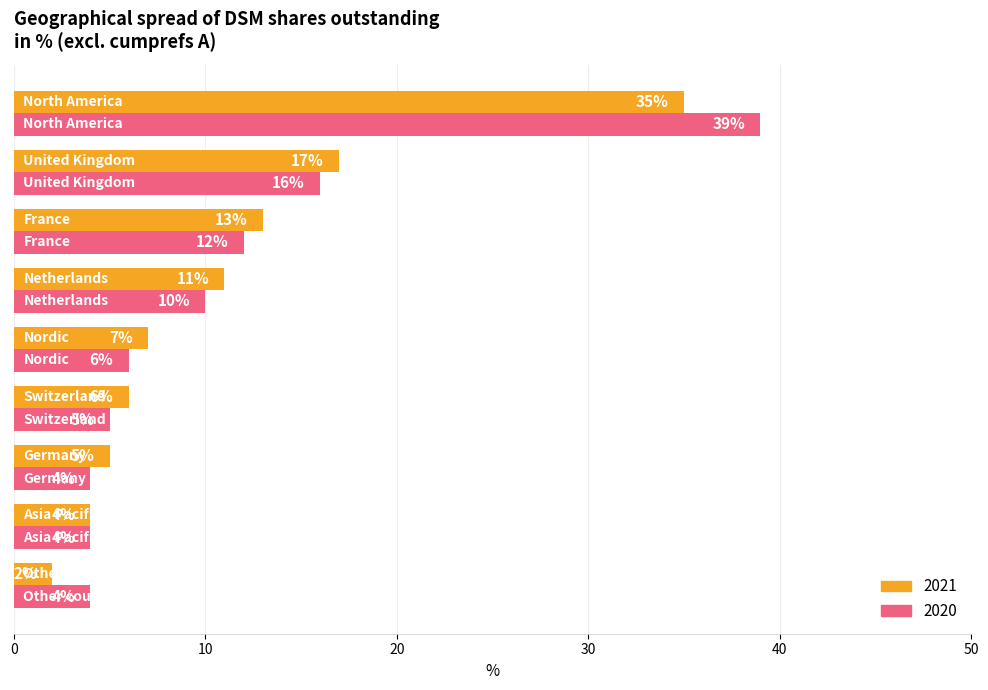

Which series has the largest range (max minus min)?

2020